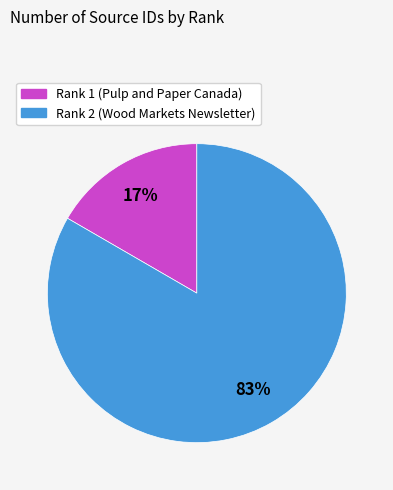

Which slice is the largest?

Rank 2 (Wood Markets Newsletter)